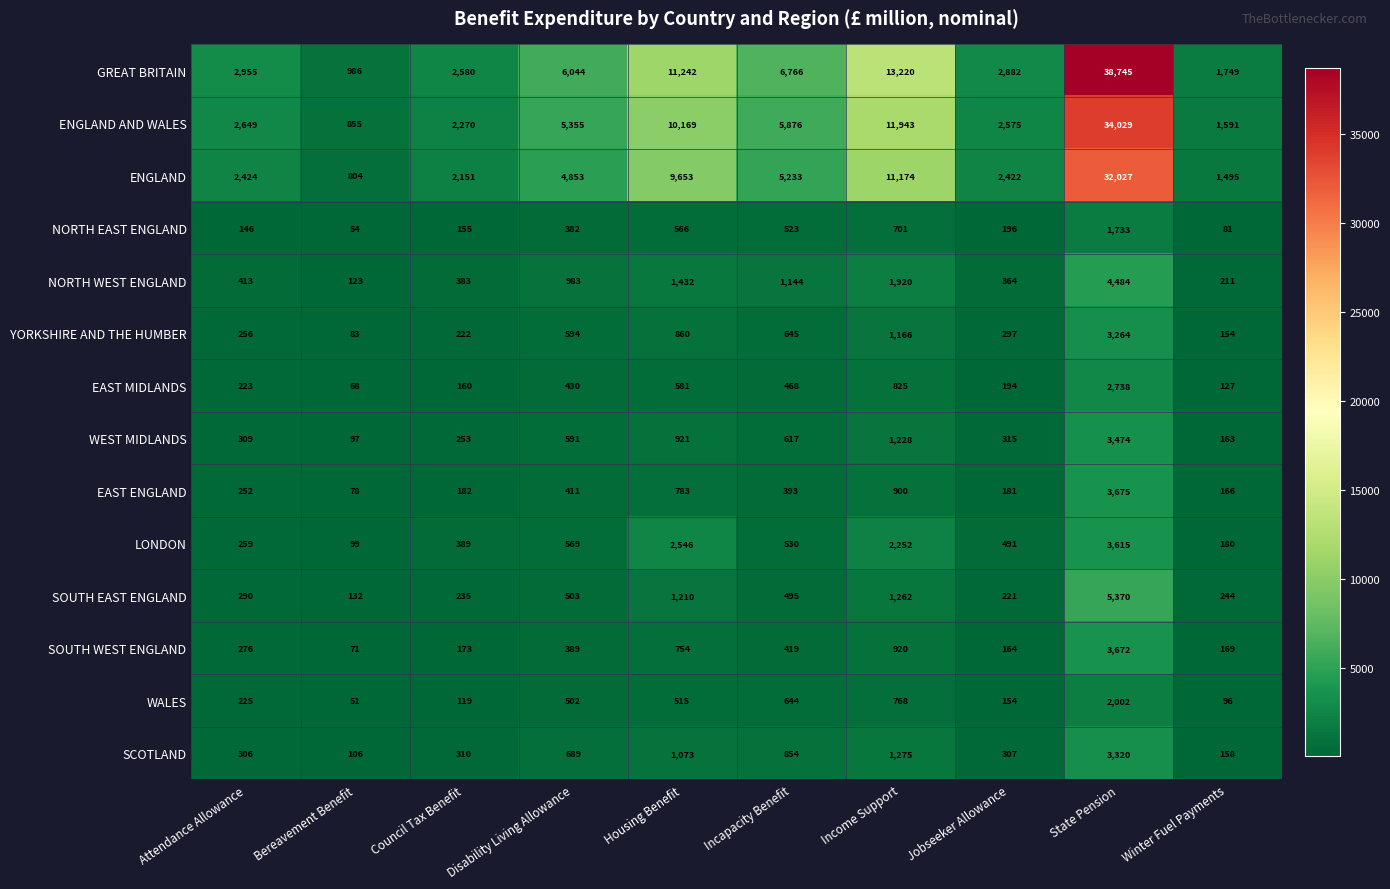

Which series changed the most between Bereavement Benefit and Housing Benefit?

GREAT BRITAIN